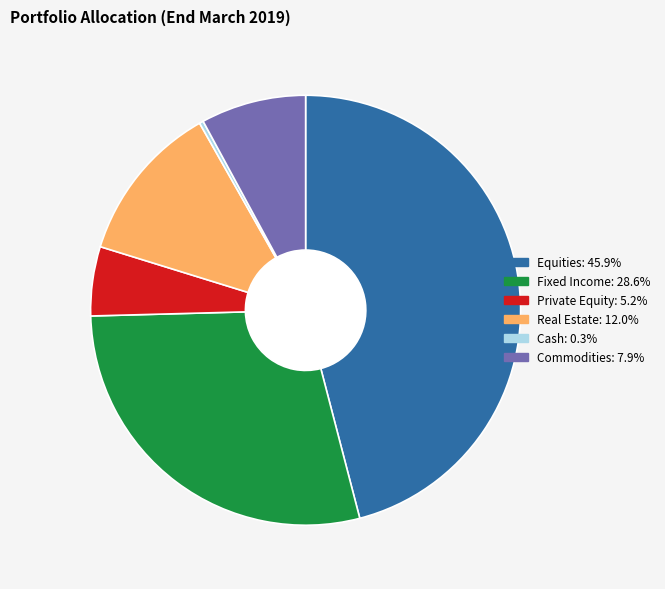

Combined, do Fixed Income and Equities account for over 50%?

Yes